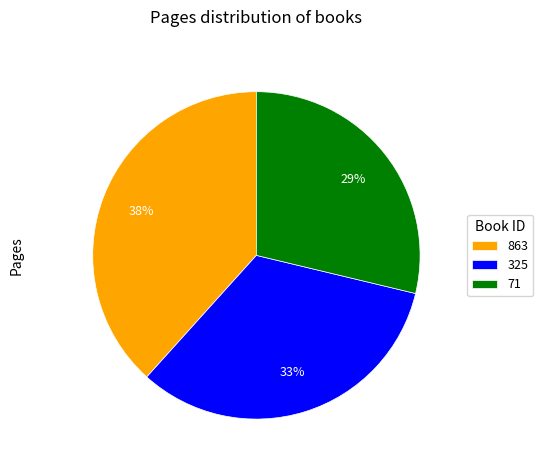

Is the sum of 71 and 863 greater than half?

Yes